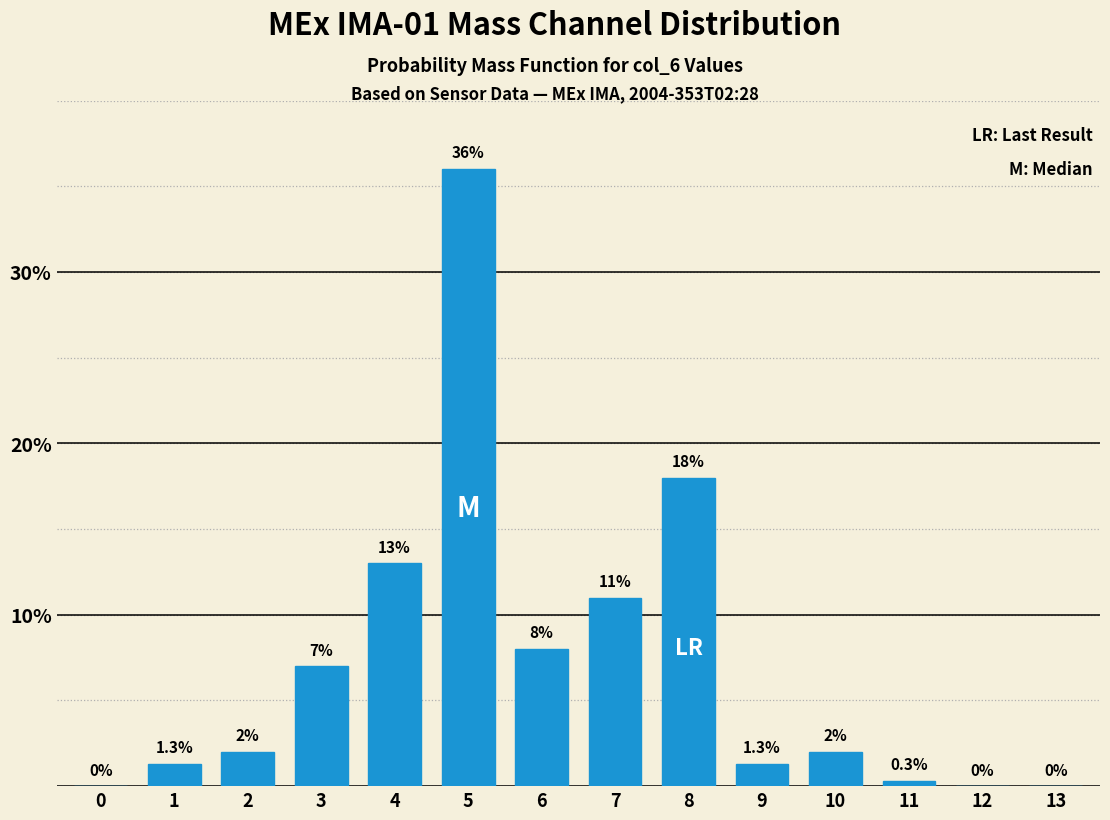

Reading left to right, what are all the values shown in this chart?

0=0.0	1=1.3	2=2.0	3=7.0	4=13.0	5=36.0	6=8.0	7=11.0	8=18.0	9=1.3	10=2.0	11=0.3	12=0.0	13=0.0